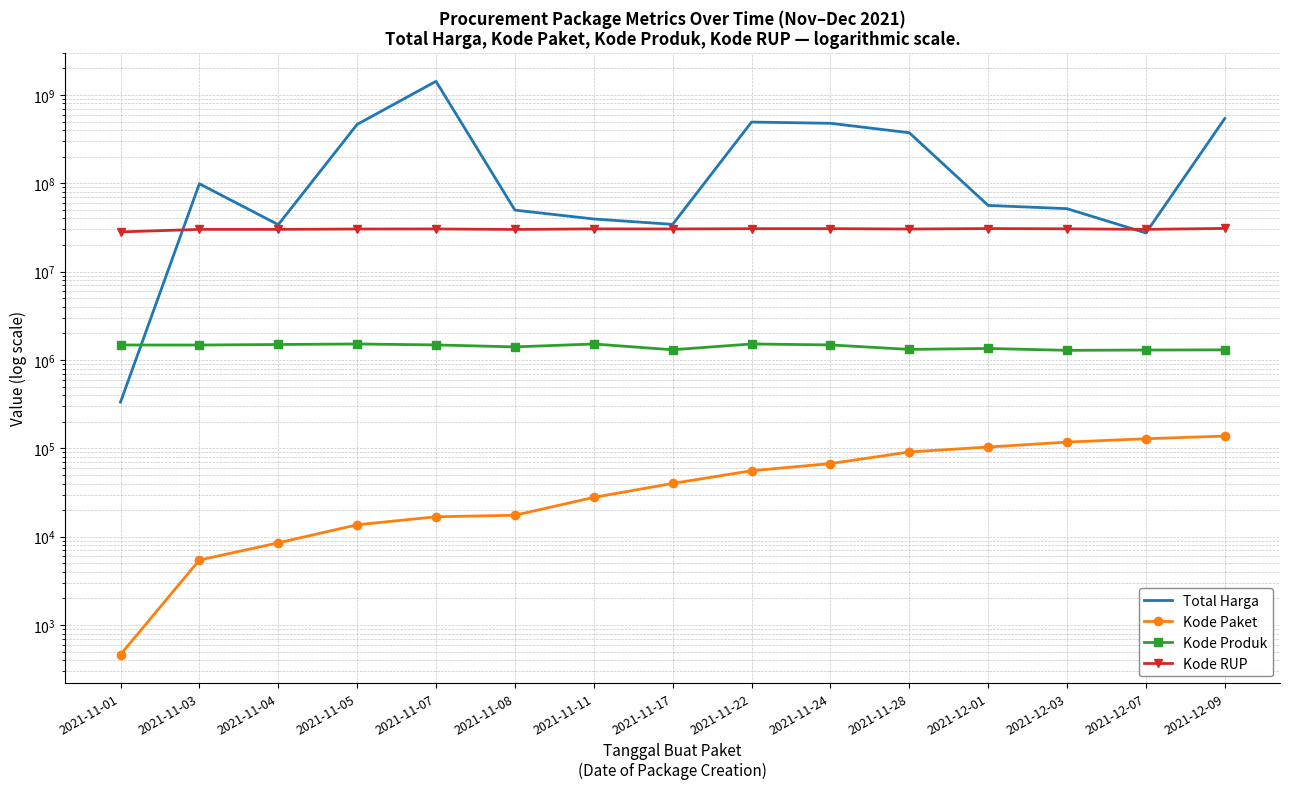

What is the difference between the second highest and minimum values in the Total Harga series?

540737400